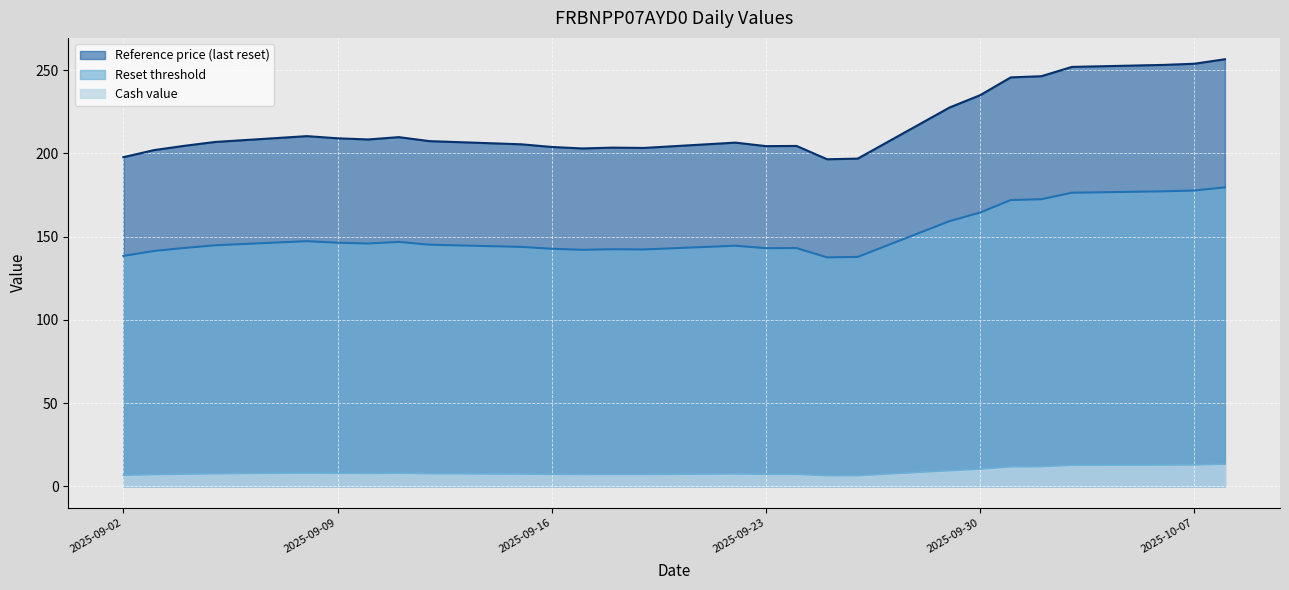

True or false: Reset threshold and Cash value intersect in this chart.

False